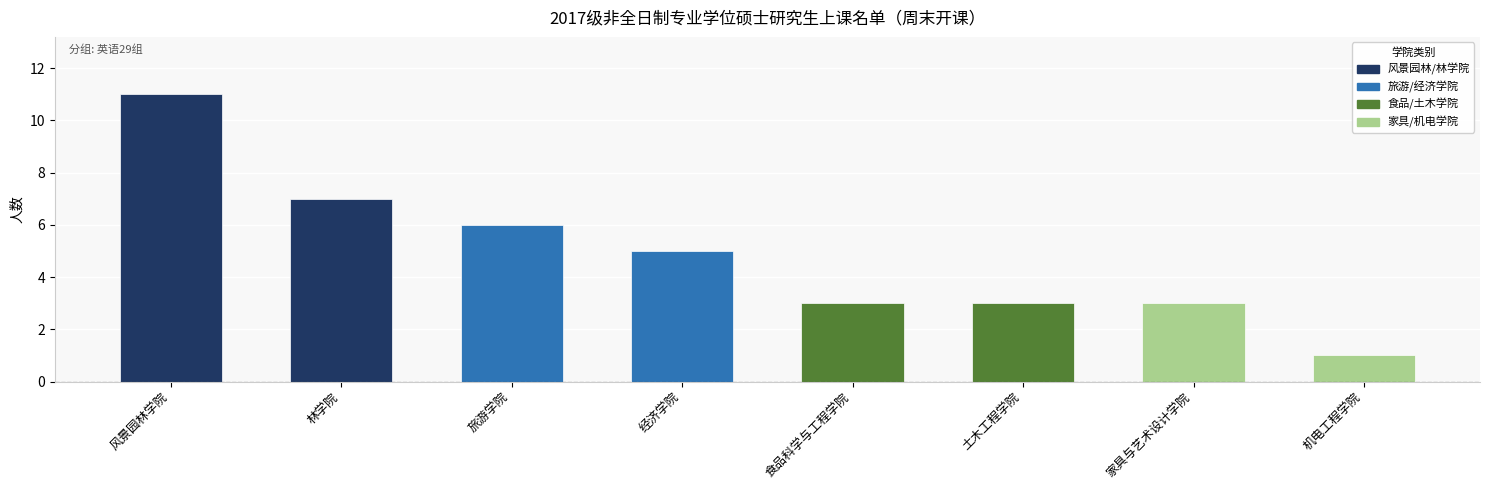

How many values are between 3 and 7?

6